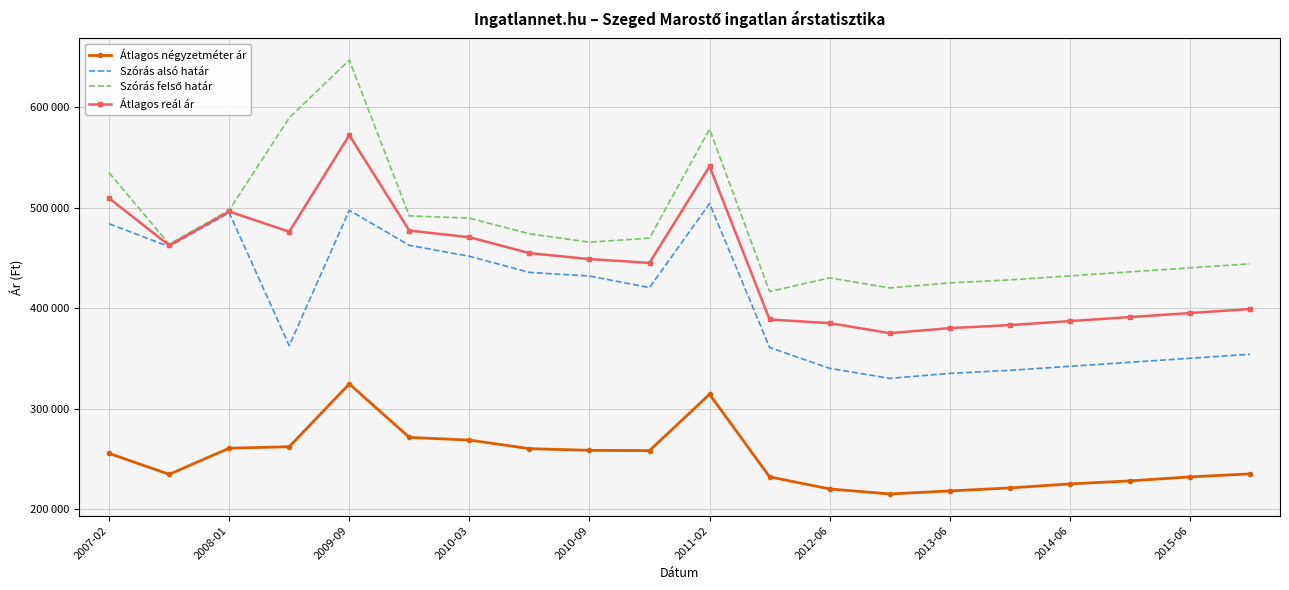

True or false: Átlagos négyzetméter ár and Átlagos reál ár intersect in this chart.

False